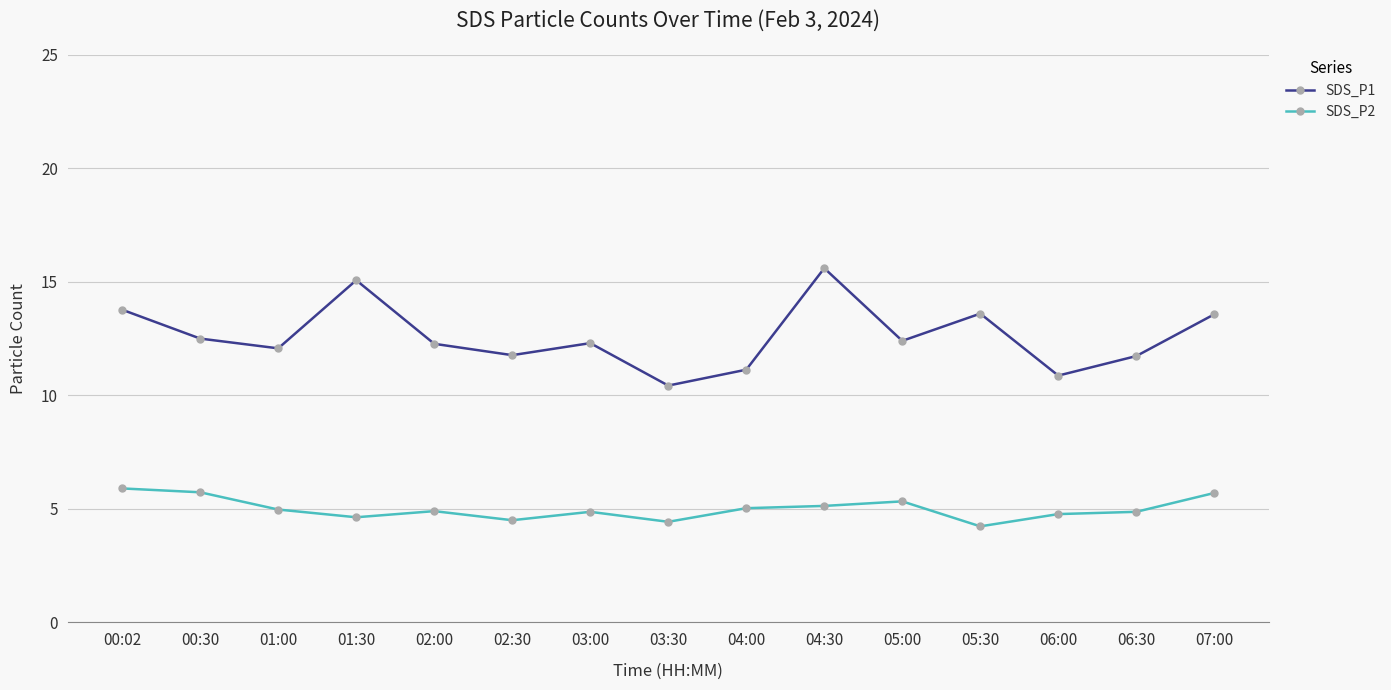

What is the difference between the second highest and second lowest values in the SDS_P1 series?

4.2